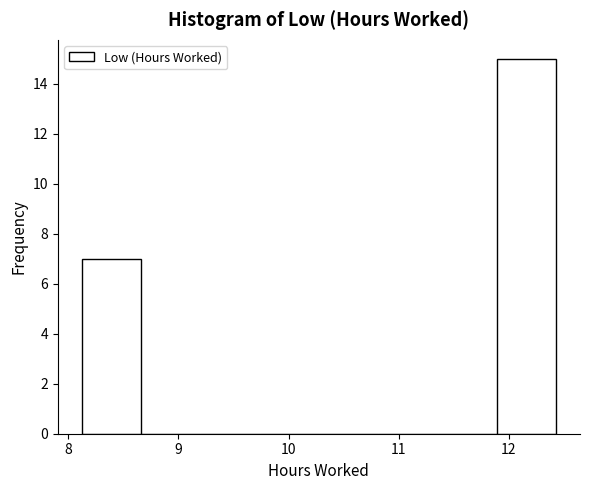

Reading left to right, list every bar in this chart as the range it spans on the x-axis followed by its height. Neither the bar edges nor the heights are printed on the chart, so give them approximately, as read against the axes.

8.1 to 8.7: 7
8.7 to 9.2: 0
9.2 to 9.7: 0
9.7 to 10.3: 0
10.3 to 10.8: 0
10.8 to 11.4: 0
11.4 to 11.9: 0
11.9 to 12.4: 15